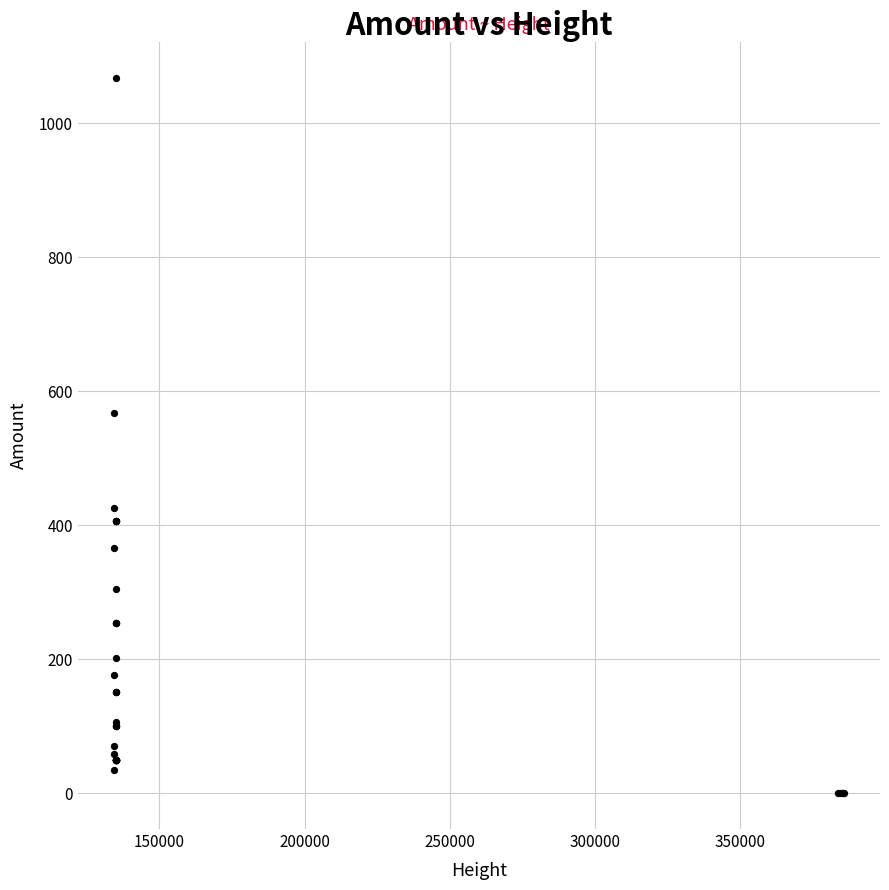

What Y value in the scatter plot is closest to 534?

567.6